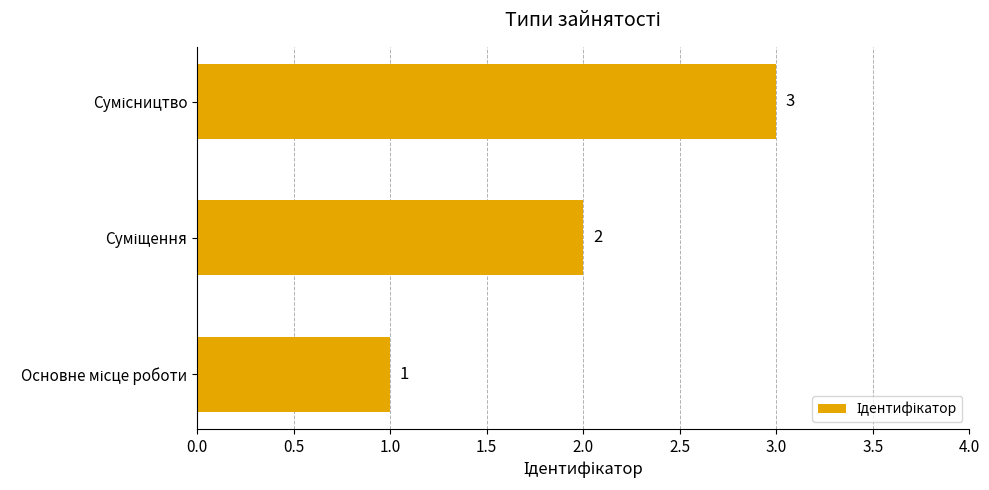

What is the greatest value displayed?

3